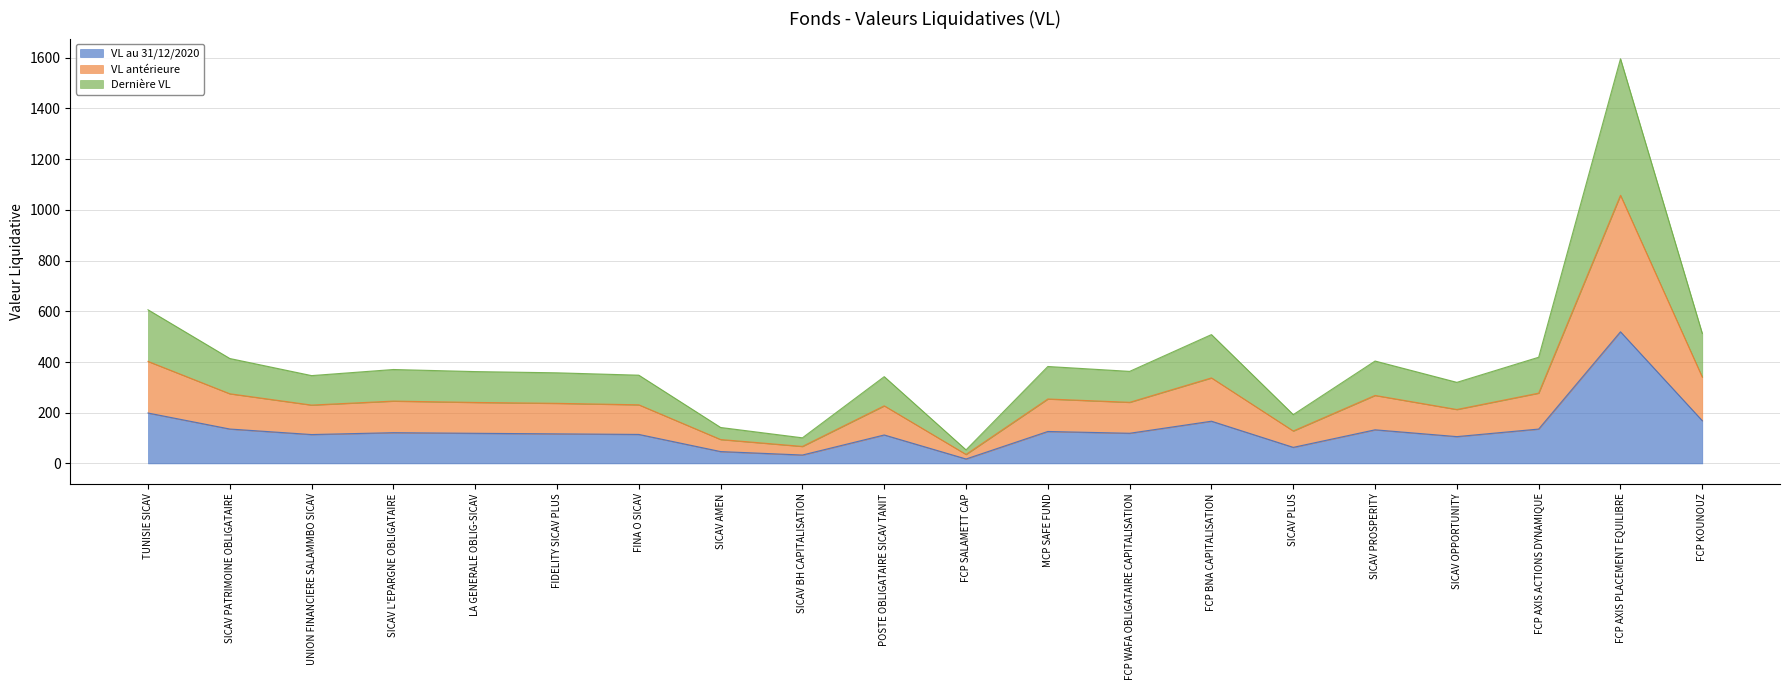

The VL au 31/12/2020 series shows 168.4 at FCP KOUNOUZ. True or false?

True